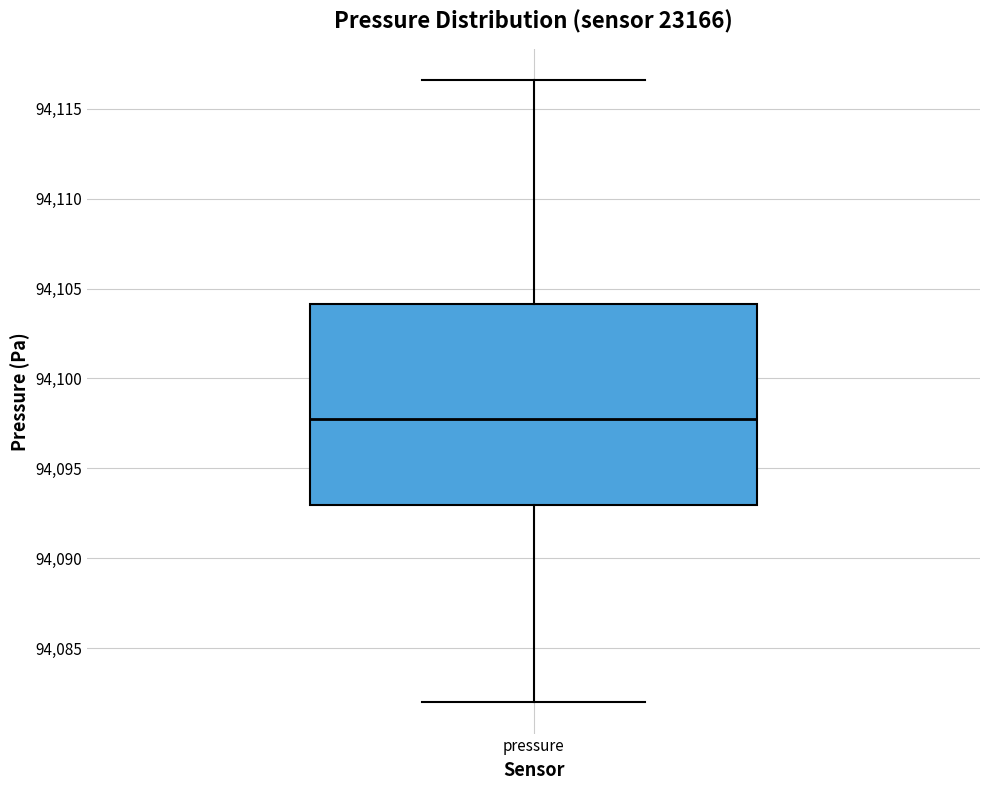

Transcribe this box plot: give where the median line is, the range the box spans, and where the two whiskers end, as read against the y-axis. The values are not printed on the chart, so give them approximately, as read against the axis.

median 94097.5, box 94093.0 to 94104.0, whiskers 94082.0 to 94116.5